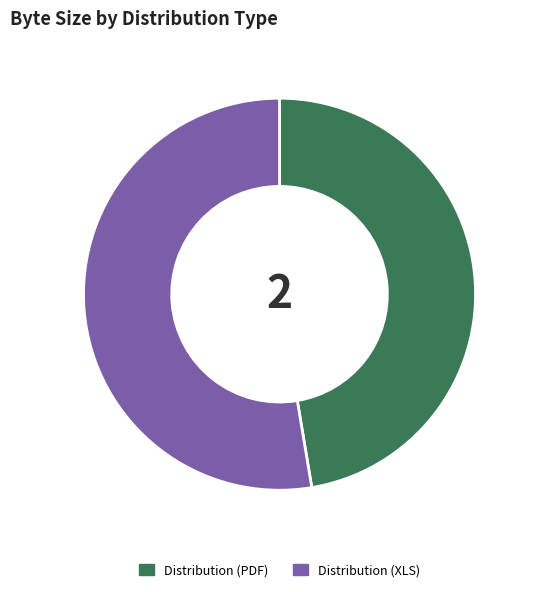

How many segments does this pie chart have?

2